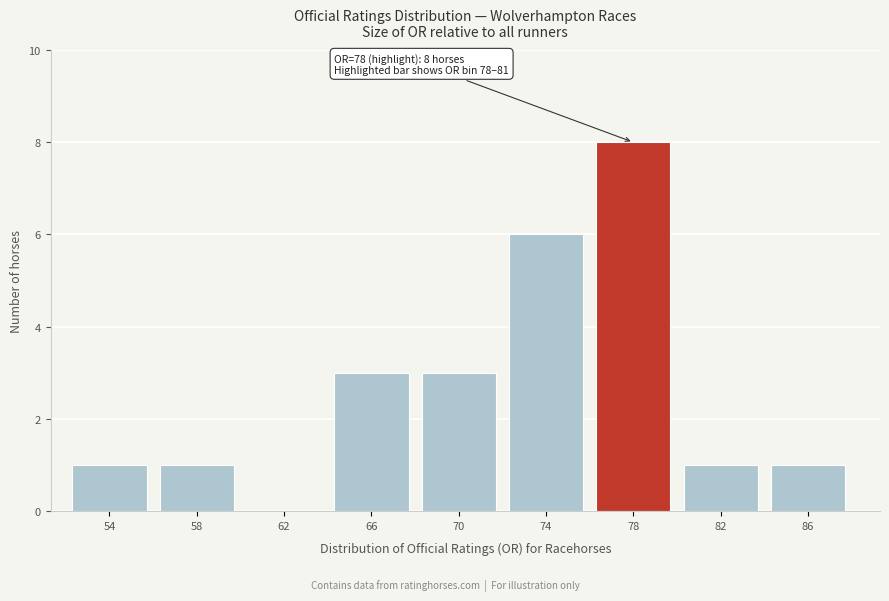

Reading left to right, transcribe all the data shown in this chart.

54=1	58=1	62=0	66=3	70=3	74=6	78=8	82=1	86=1